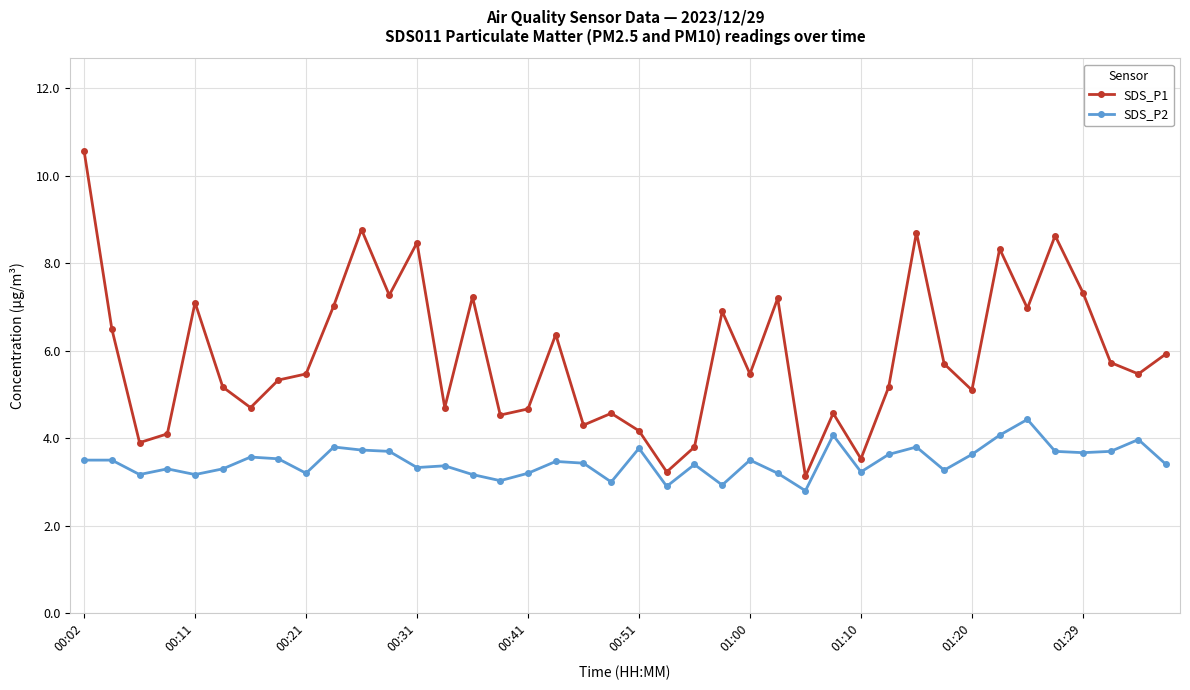

What is the smallest value displayed?

2.8